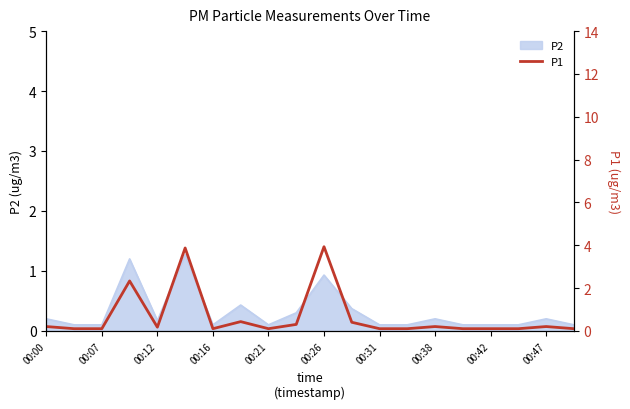

What value does the data have at 19?

0.1